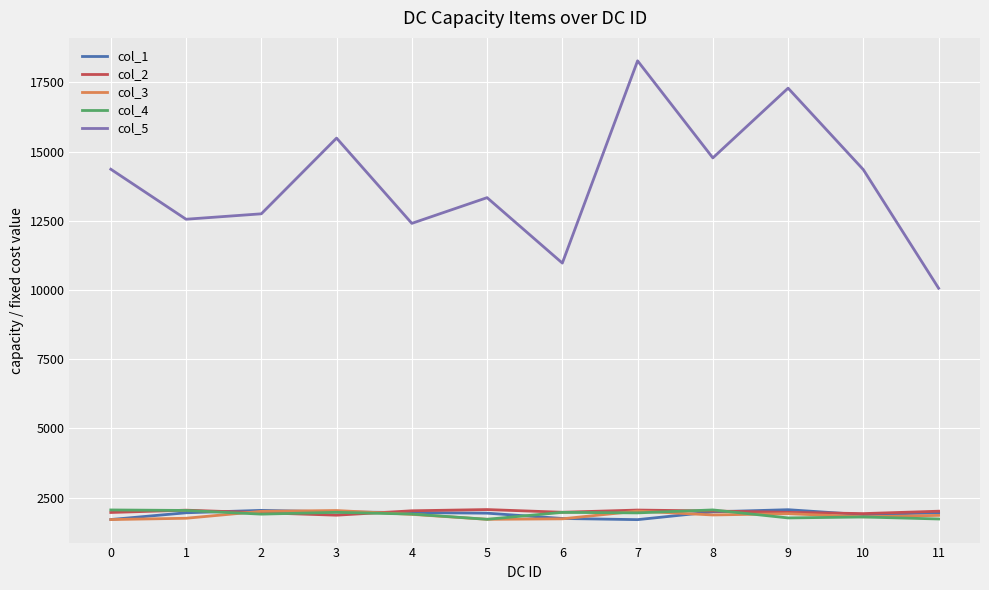

Count the number of data series in this chart.

5